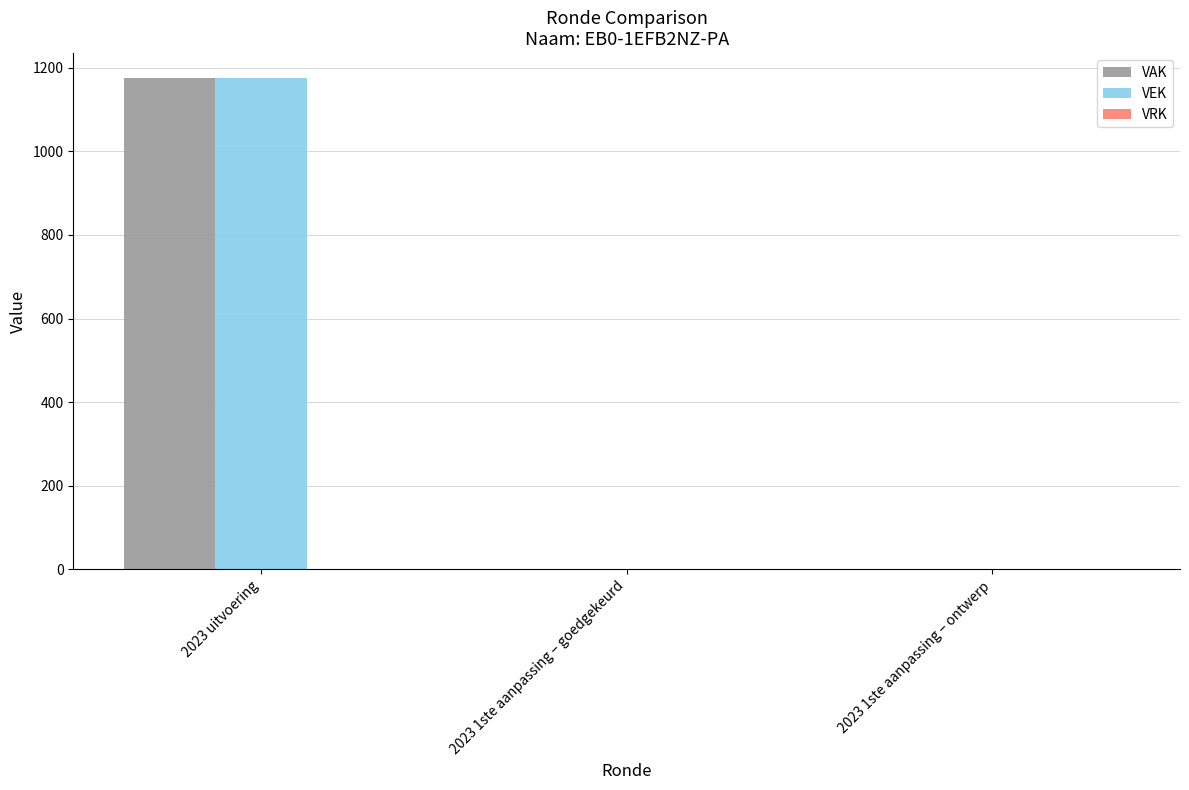

The VEK series shows 0 at 2023 1ste aanpassing – goedgekeurd. True or false?

True